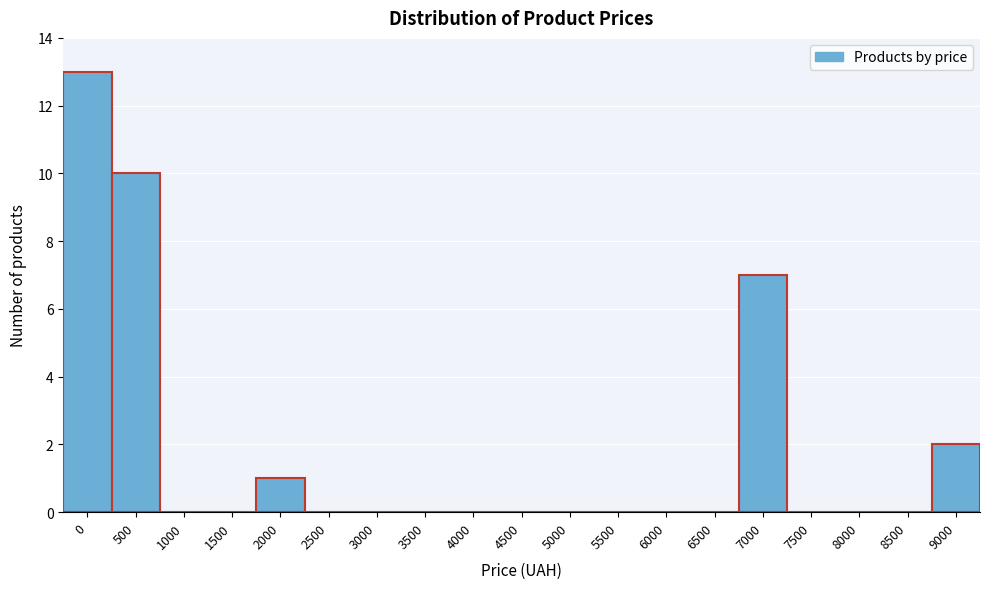

Reading left to right, transcribe all the data shown in this chart.

0=13	500=10	1000=0	1500=0	2000=1	2500=0	3000=0	3500=0	4000=0	4500=0	5000=0	5500=0	6000=0	6500=0	7000=7	7500=0	8000=0	8500=0	9000=2